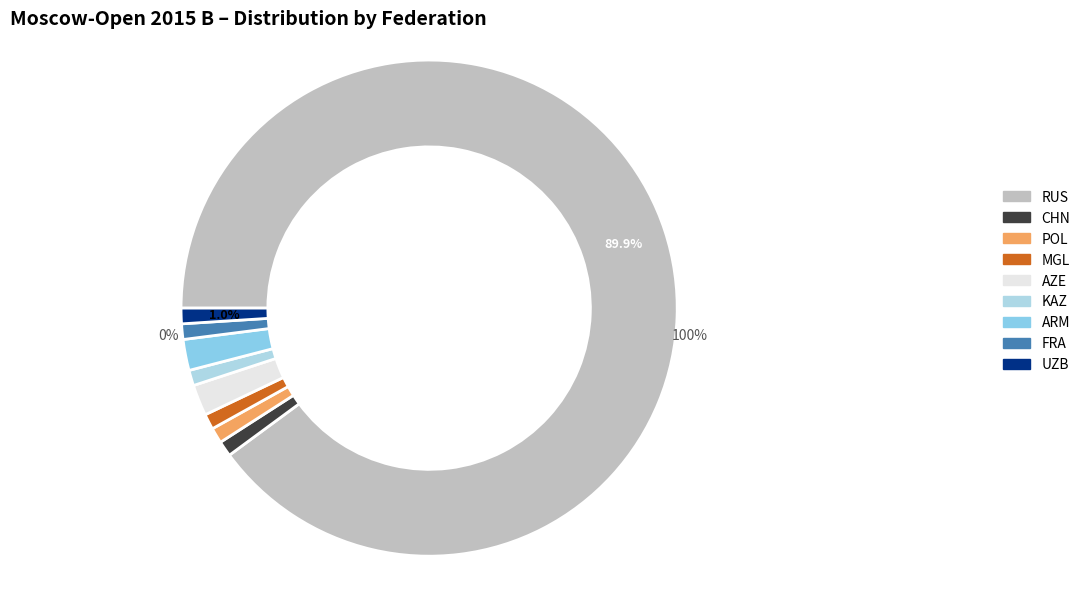

Do ARM and MGL together represent more than half of the pie?

No